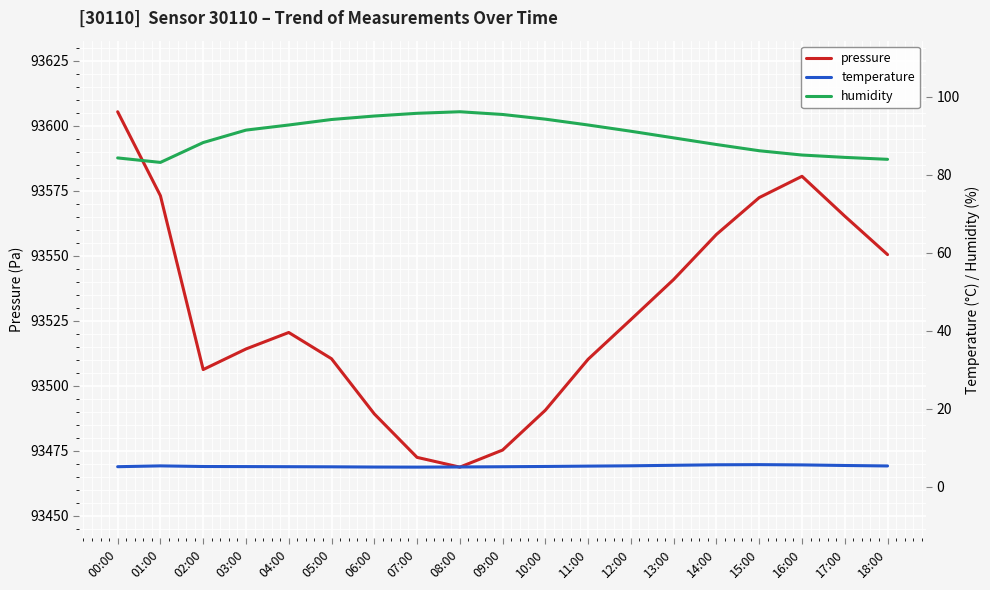

What is the value of the pressure point at the 5th from the left?

93520.5